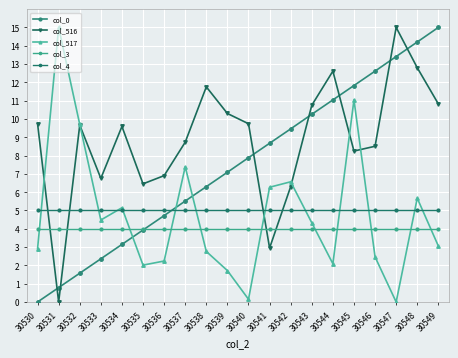

At how many categories does at least one series exceed 11?

8